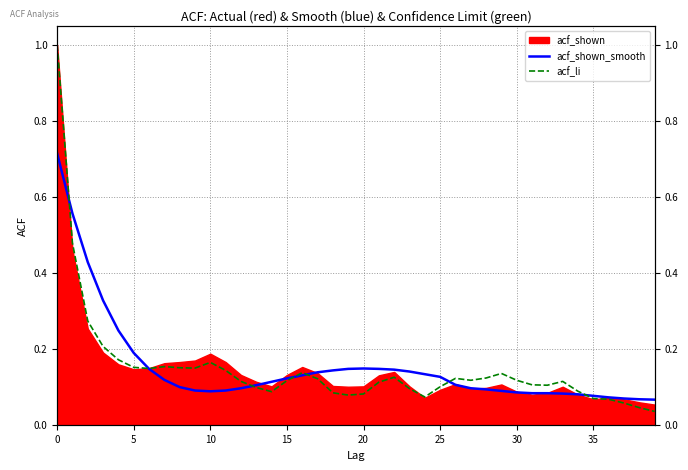

Which series has the widest spread of values?

acf_li